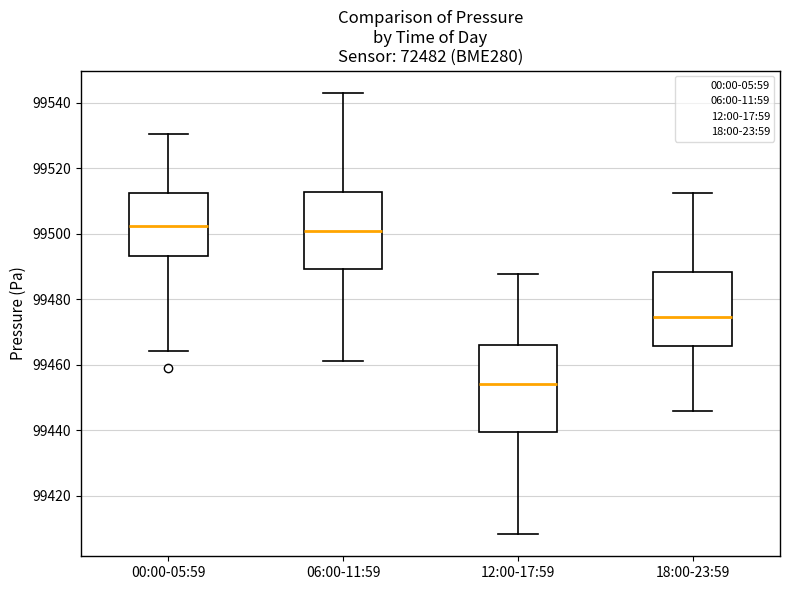

Reading left to right, transcribe this box plot: for each box, give where its median line is, the range the box spans, and where its two whiskers end, as read against the y-axis. The values are not printed on the chart, so give them approximately, as read against the axis.

00:00-05:59: median 99502, box 99494 to 99512, whiskers 99464 to 99530
06:00-11:59: median 99500, box 99490 to 99512, whiskers 99462 to 99544
12:00-17:59: median 99454, box 99440 to 99466, whiskers 99408 to 99488
18:00-23:59: median 99474, box 99466 to 99488, whiskers 99446 to 99512